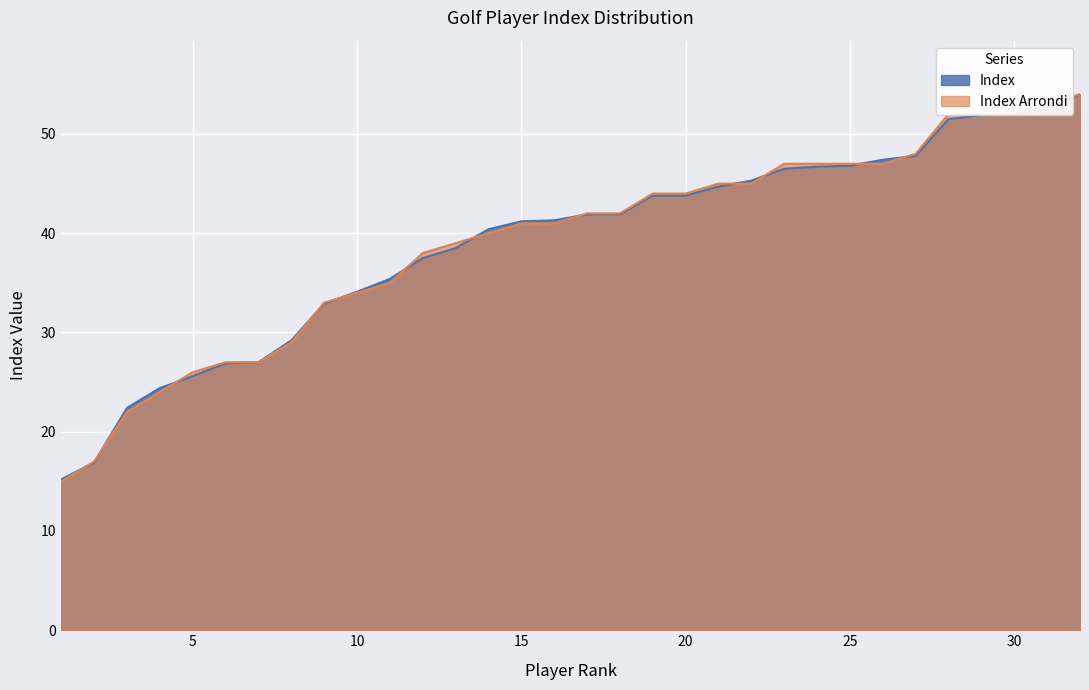

How many intersections are there between Index and Index Arrondi?

12